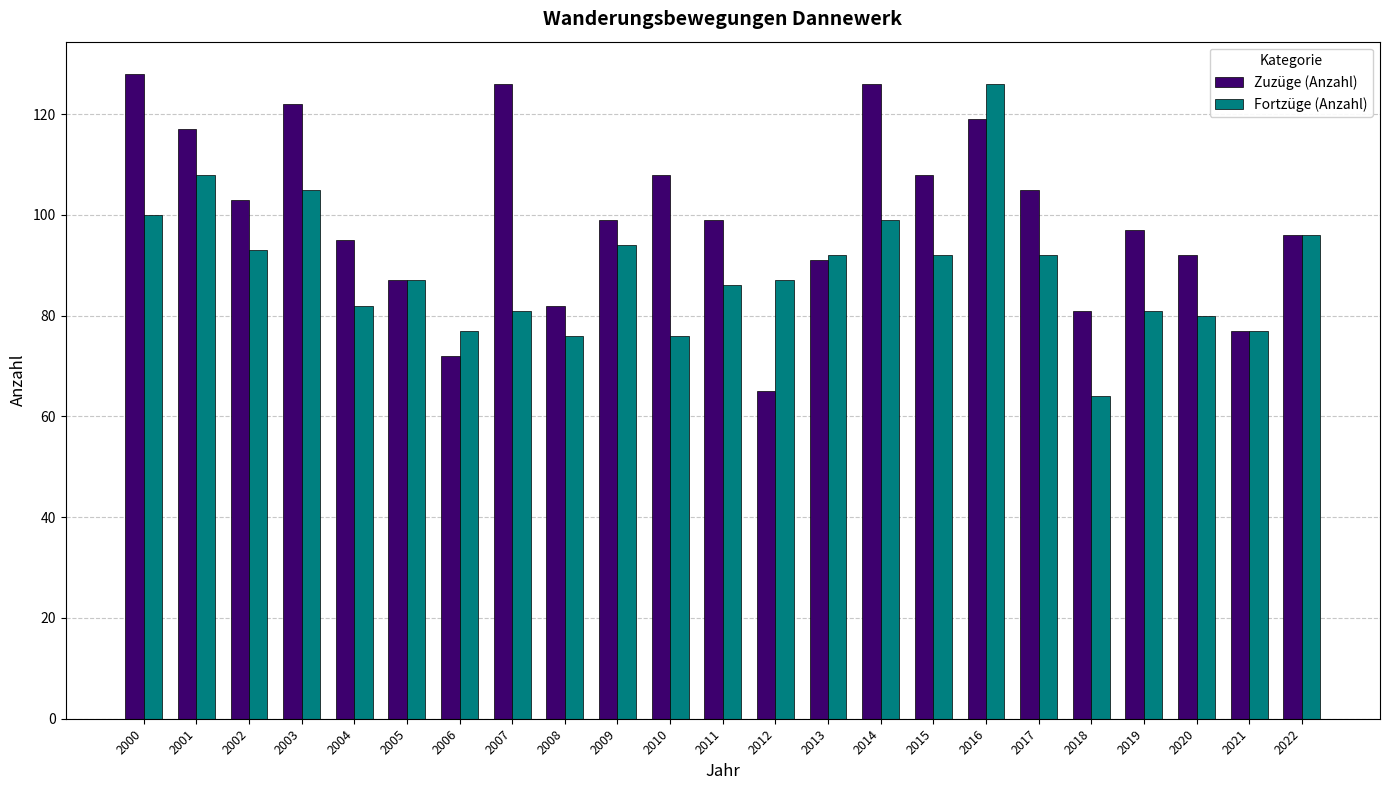

The Zuzüge (Anzahl) series shows 190 at 2003. True or false?

False